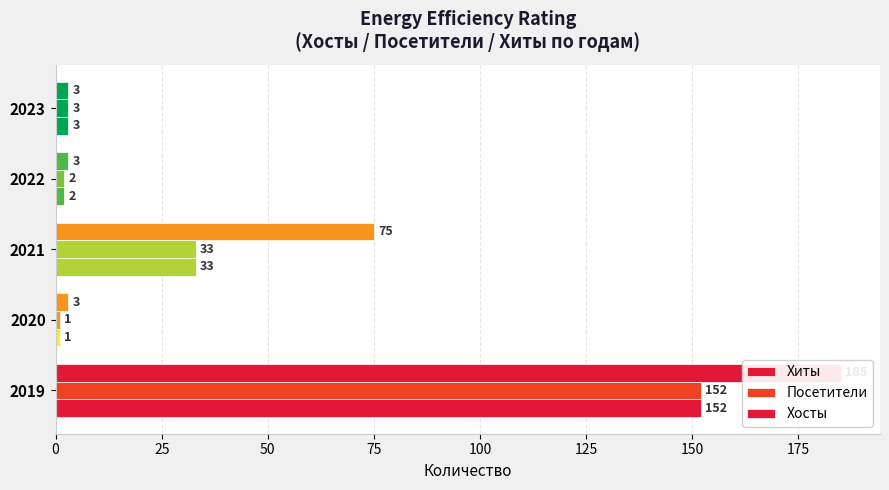

What is the lowest value of the Посетители series?

1